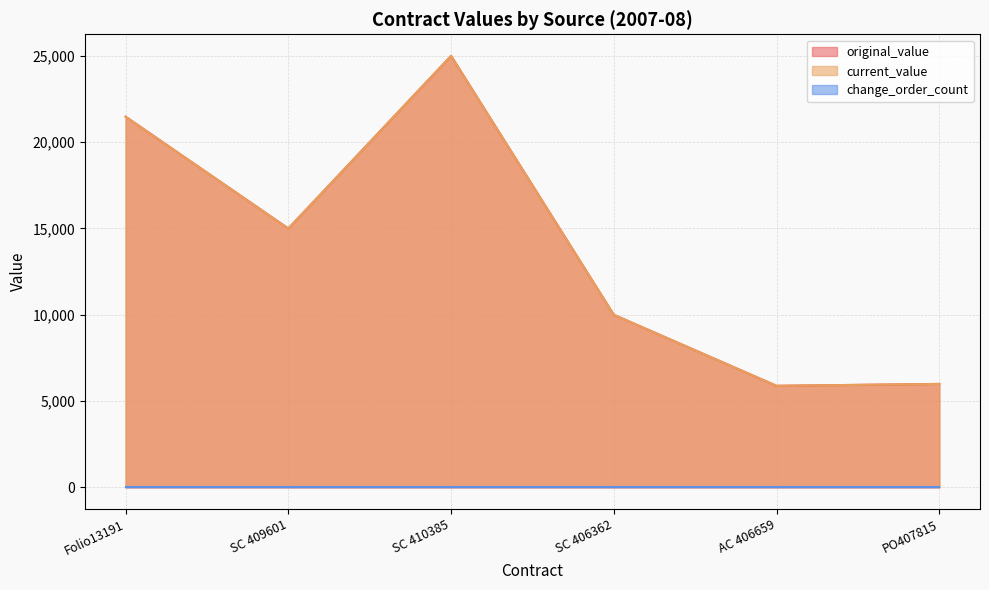

Does the chart have visible grid lines?

Yes